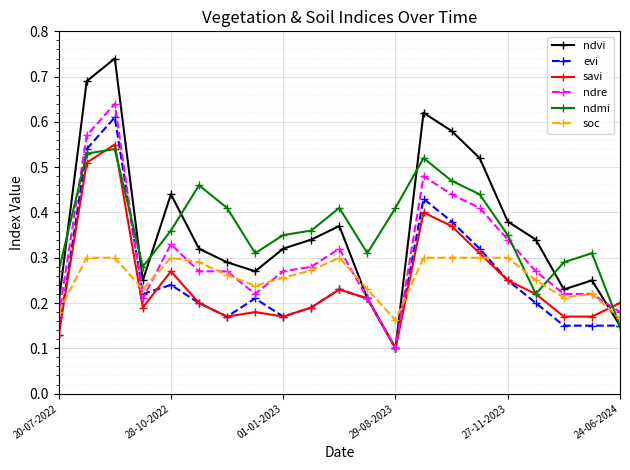

What is the sum of all ndvi values?

7.6